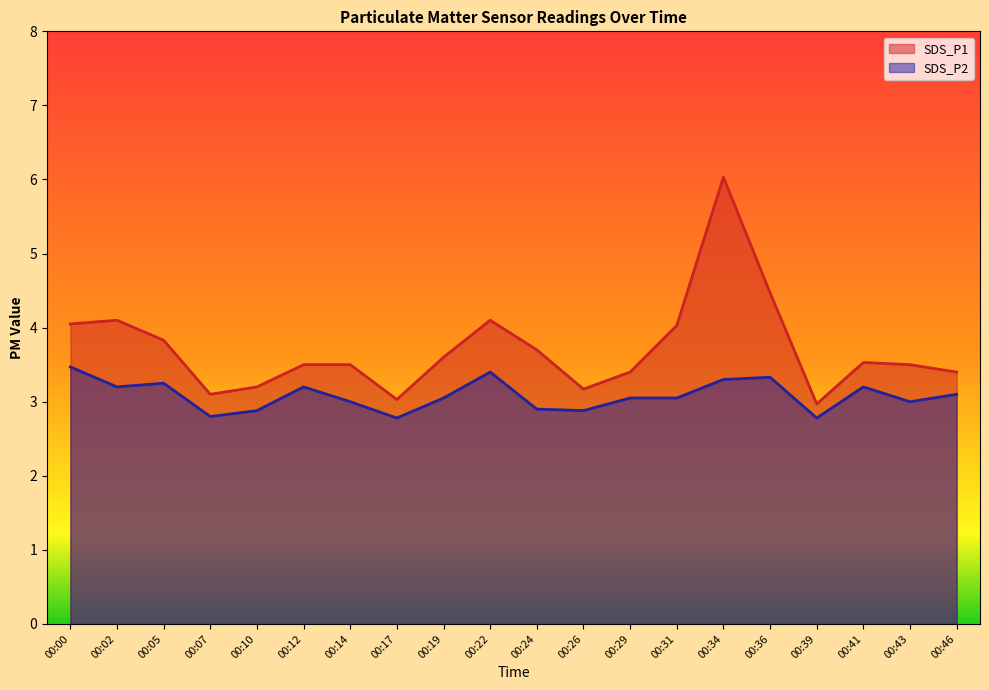

What is the difference between the SDS_P1 values at 00:34 and 00:07?

2.9